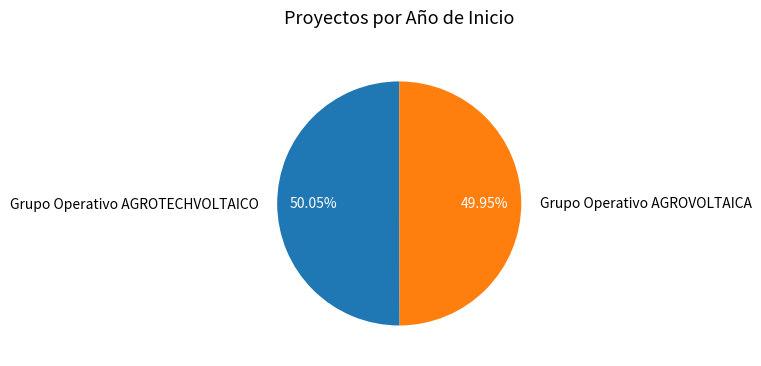

Is it true that Grupo Operativo AGROVOLTAICA is 50% of the pie?

True